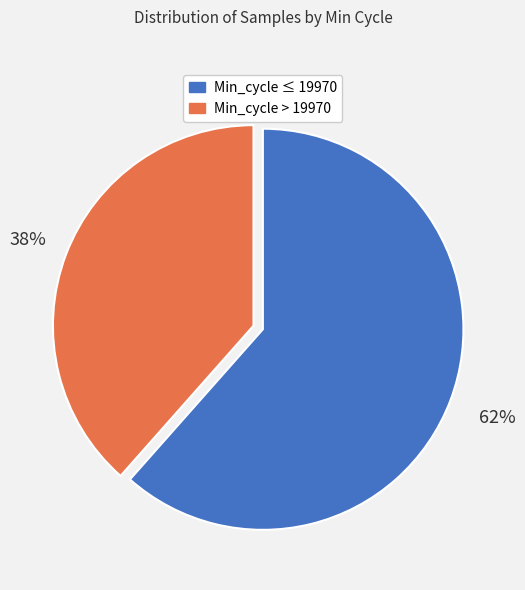

Is there any slice that represents more than half of the pie?

Yes